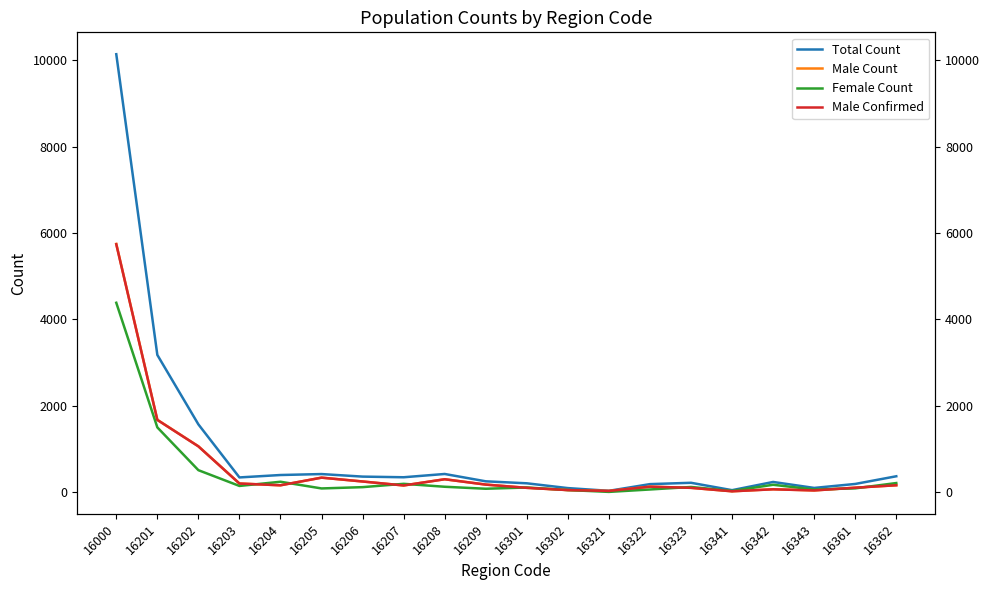

Is it true that Female Count equals 4383 at 16000?

True